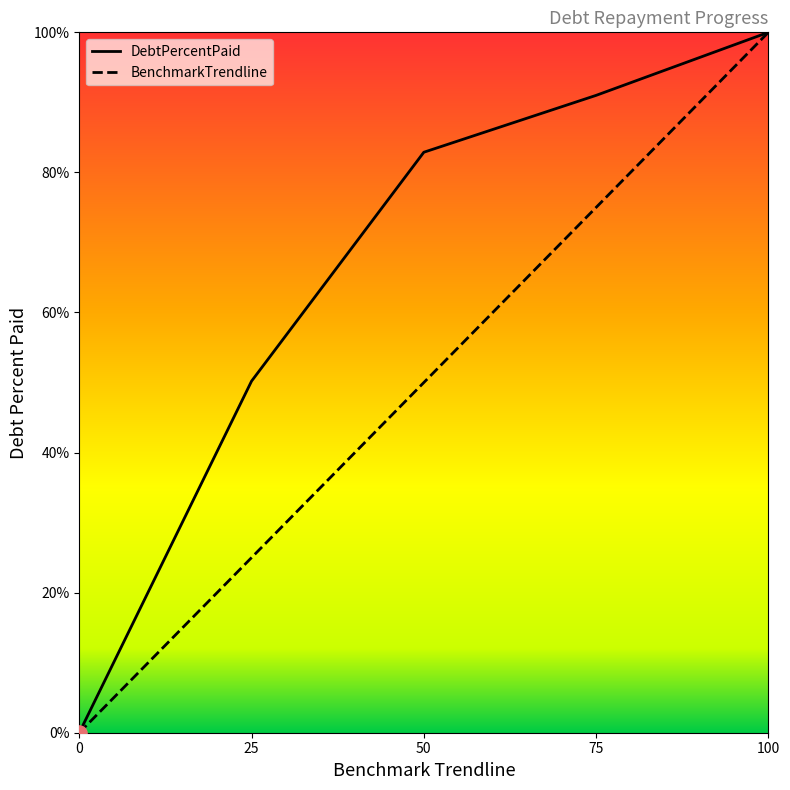

At which category is the sum across all series the highest?

100